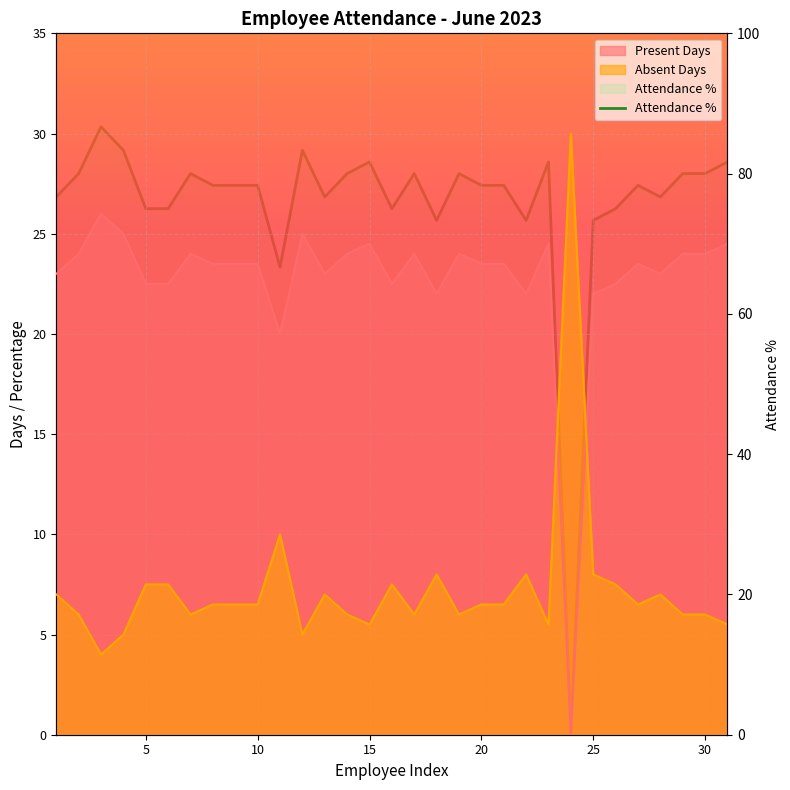

What is the ratio of the value at 25 to the value at 10?

0.9